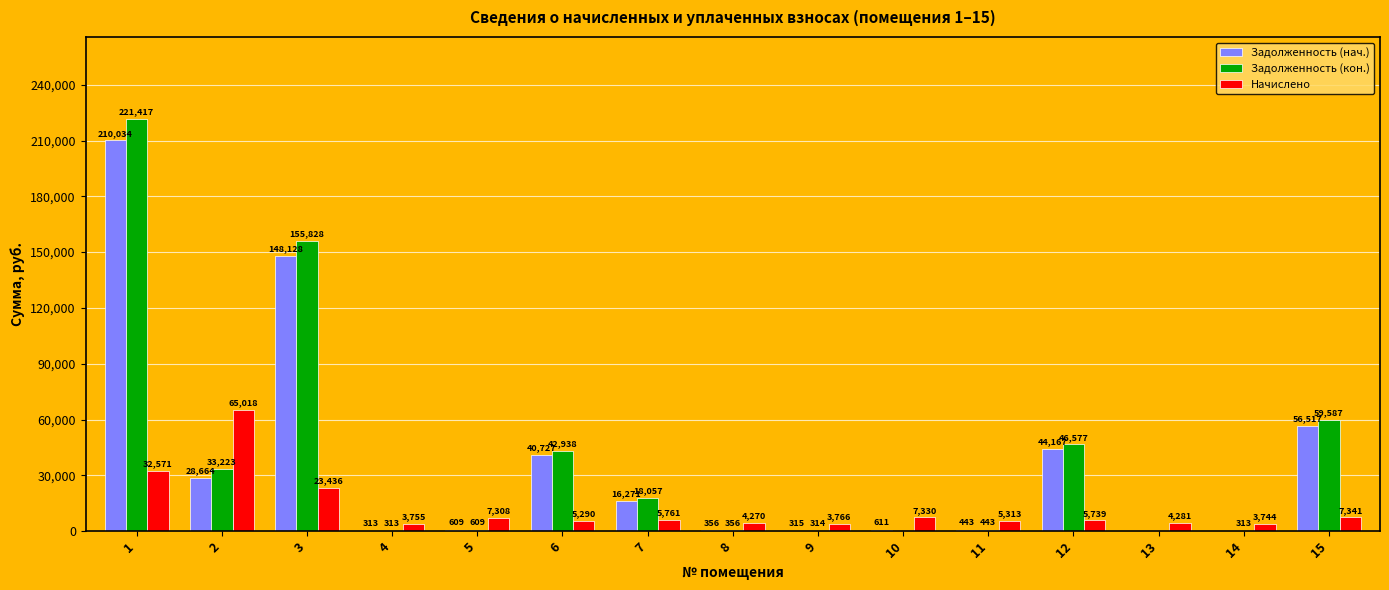

How many data points does each series have?

15